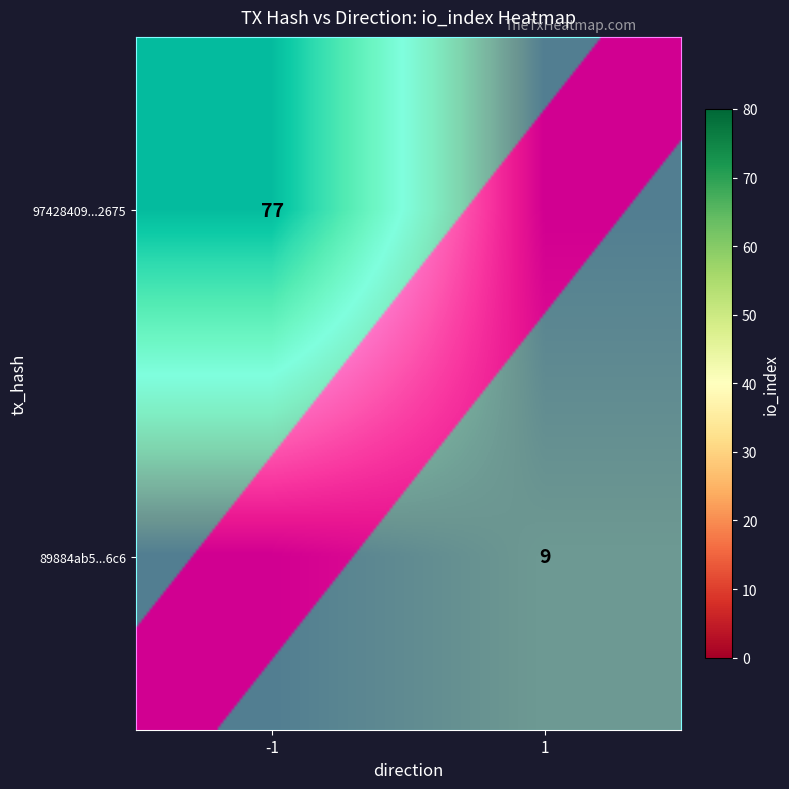

Between -1 and 1, which series saw the biggest shift?

row_0